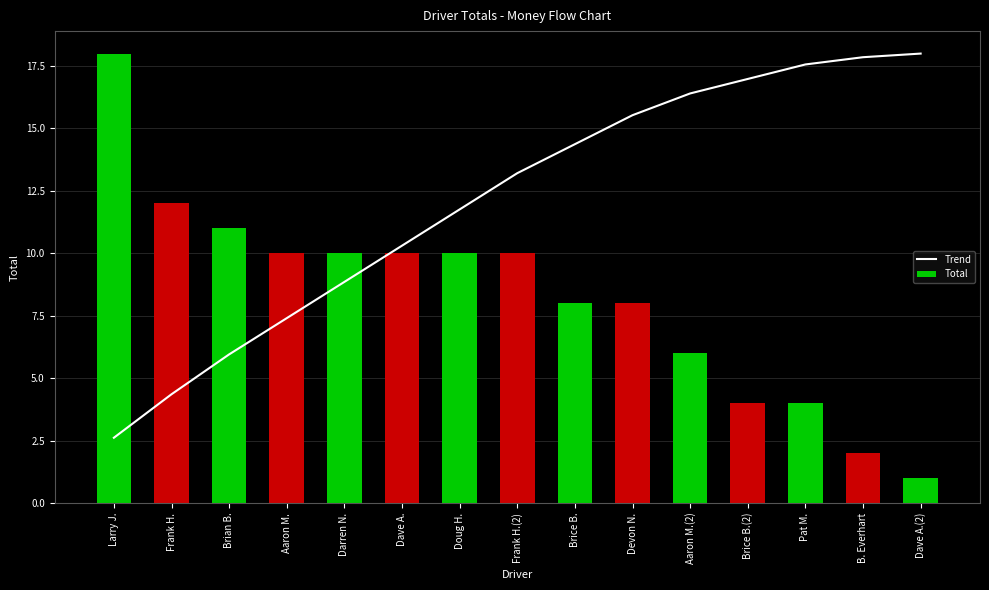

Is it true that Total equals 4.0 at Brice B.(2)?

True